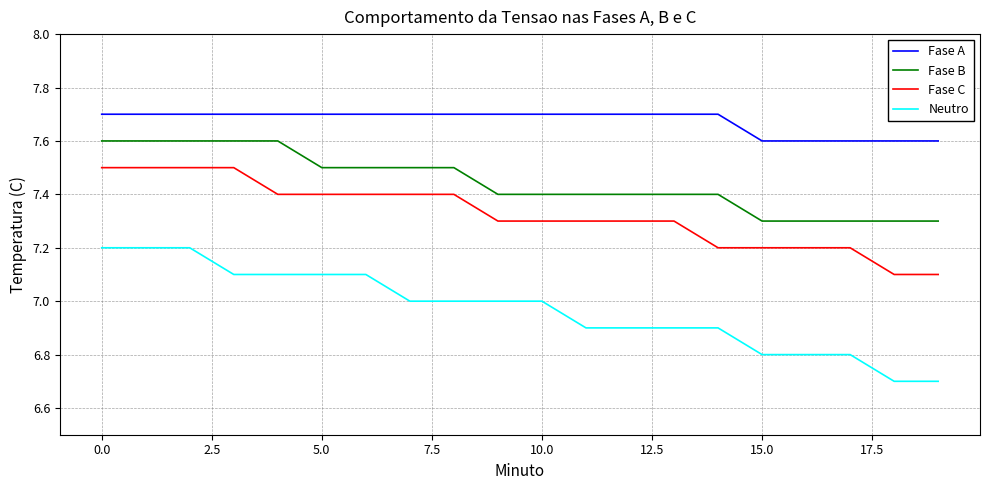

Which series has the largest range (max minus min)?

Neutro